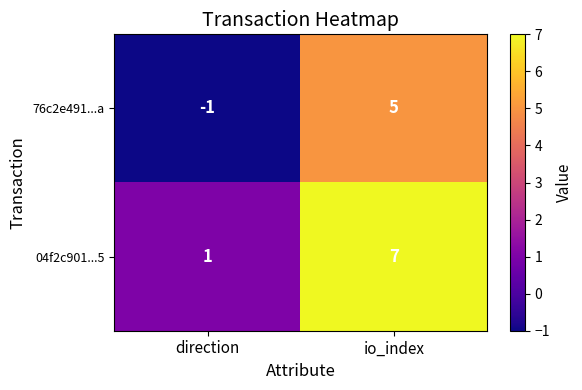

Which label corresponds to the smallest value in the chart?

direction